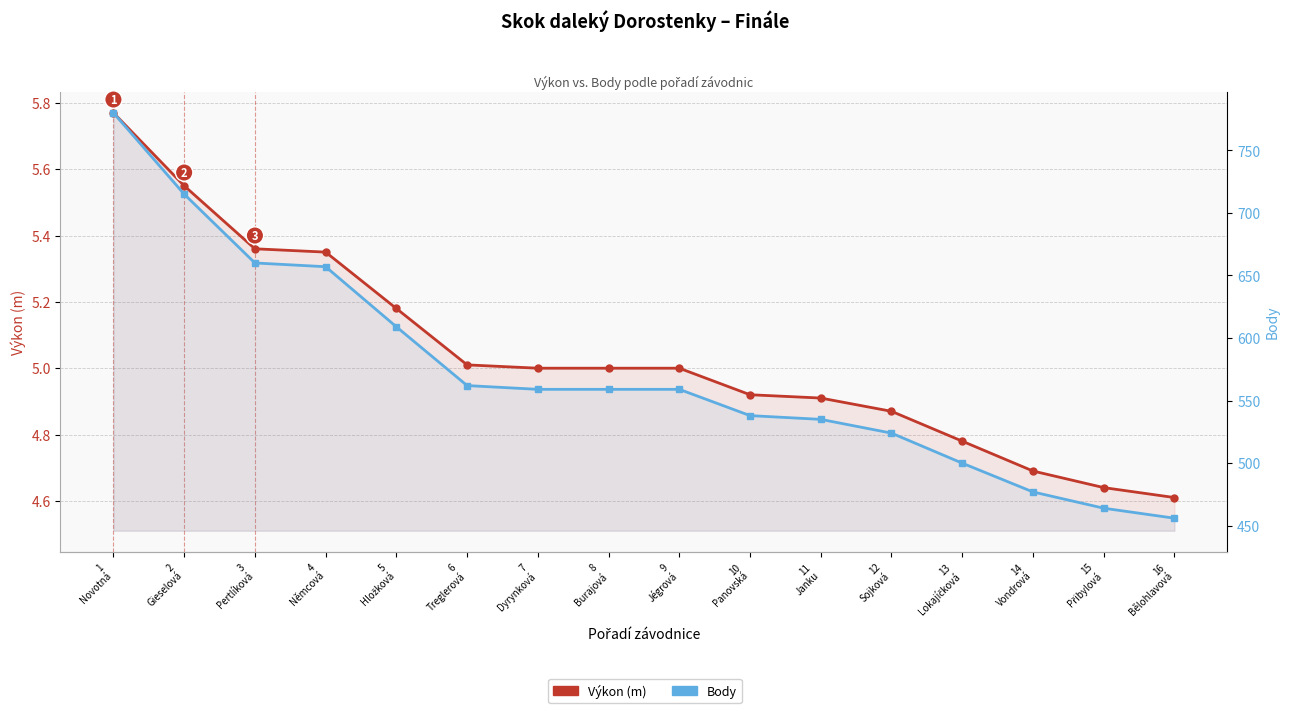

True or false: Body and Výkon (m) cross at least once.

False